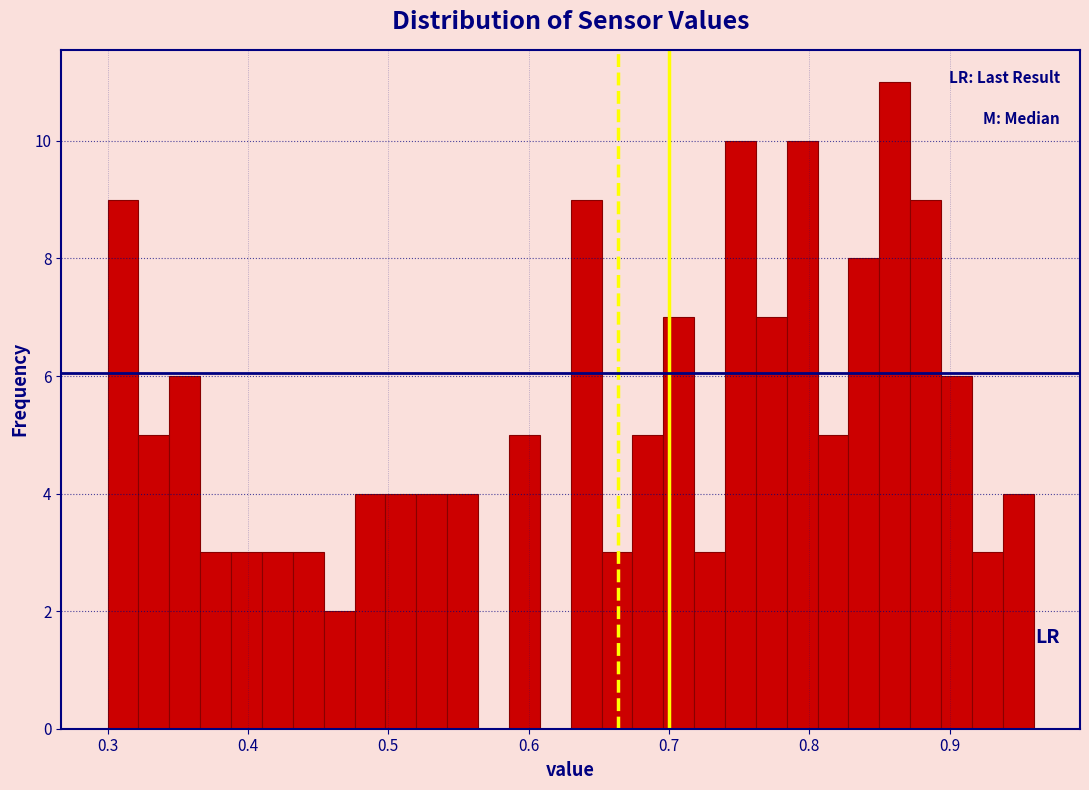

Read against the x-axis, roughly where is the centre of the tallest bar?

0.86